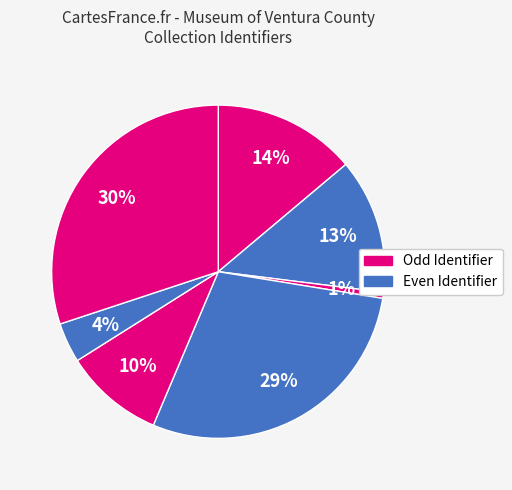

How many segments does this pie chart have?

7